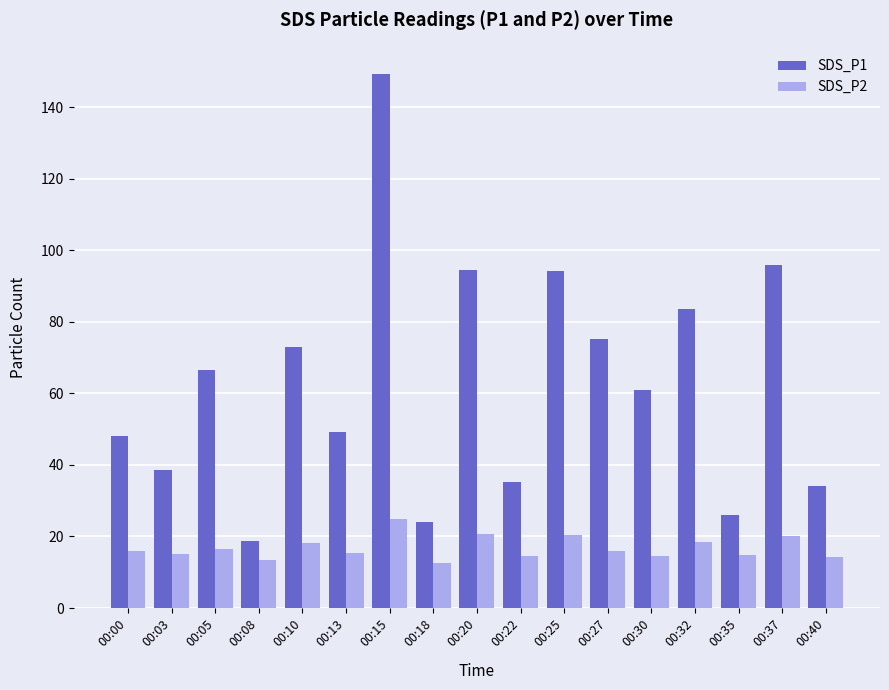

What is the value of the SDS_P1 bar at the 8th from the left?

24.0